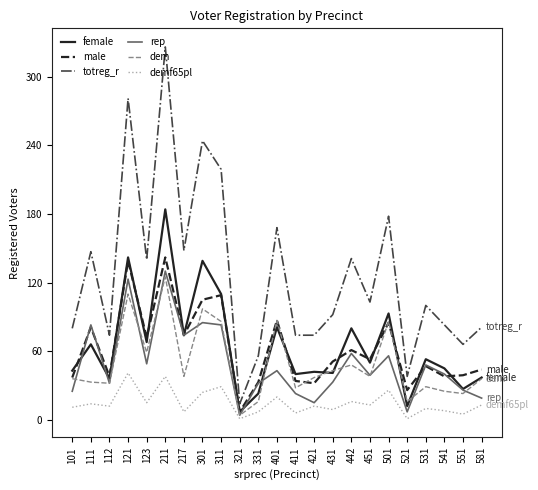

What is the maximum value for dem?

125